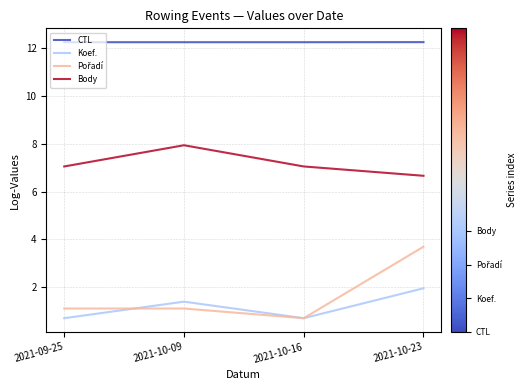

How many values in the Koef. series exceed 1?

2